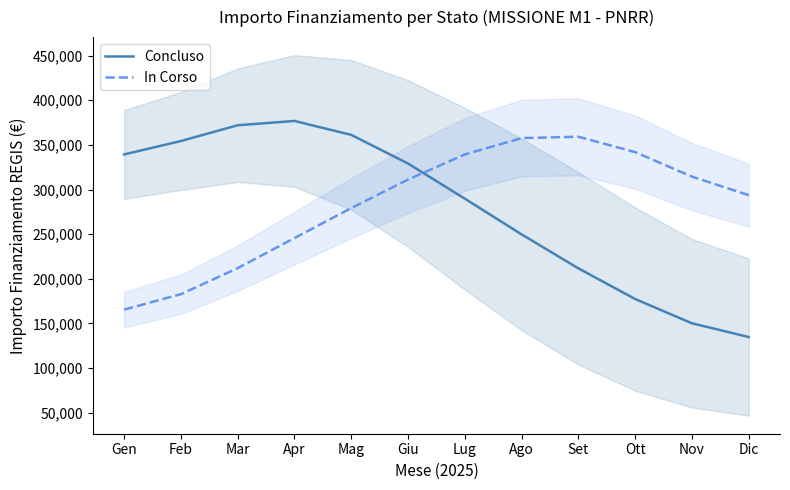

True or false: In Corso has more than 2 points higher than both neighbors.

False